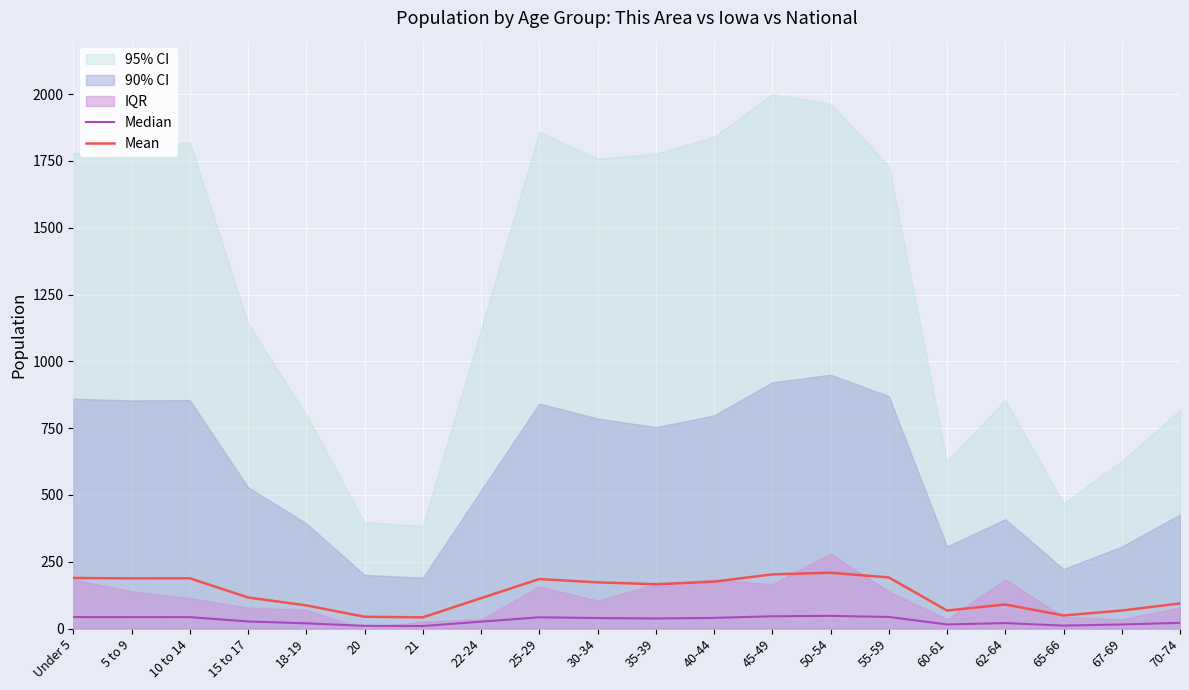

What is the lowest value of the Mean series?

41.8